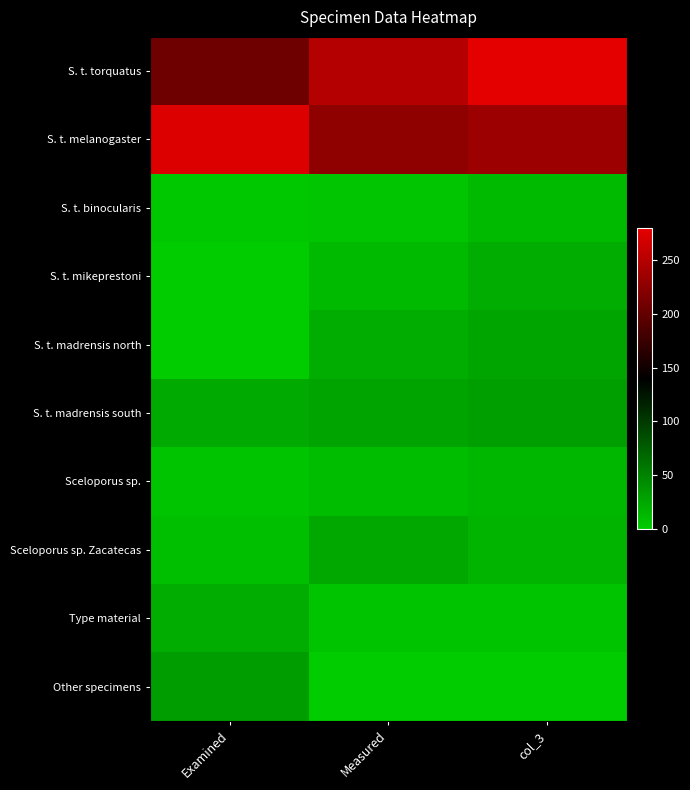

How many distinct data groups are displayed?

10